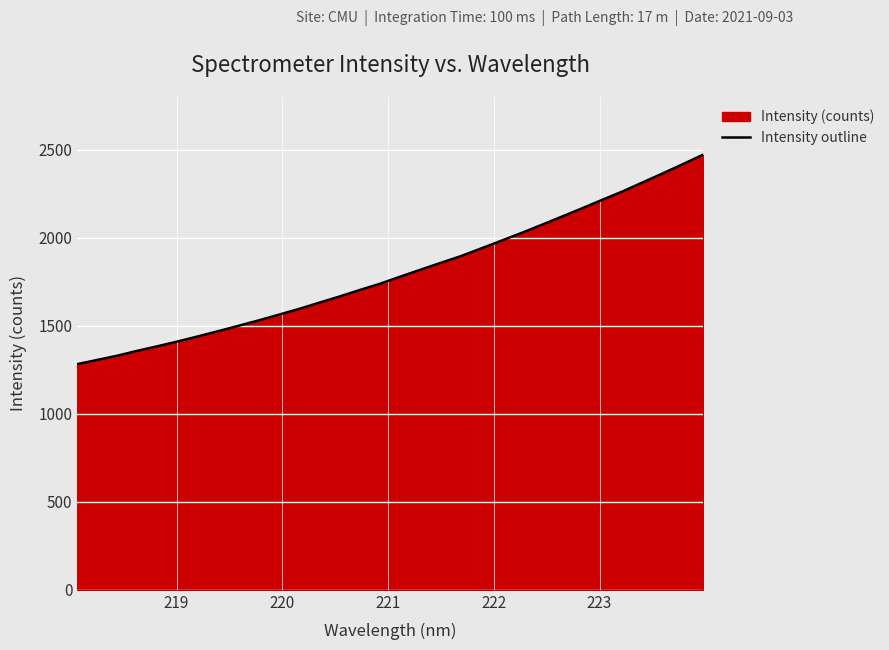

What is the maximum value shown in the chart?

2472.3